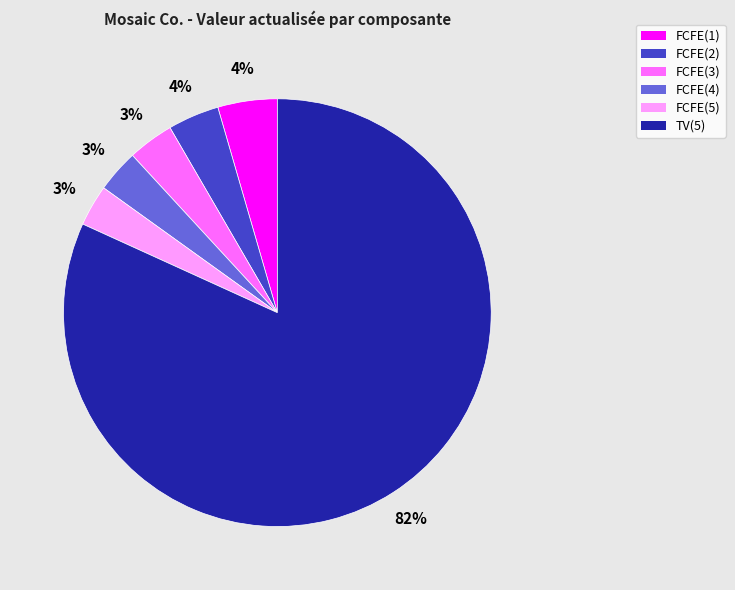

Which category has the biggest portion of the pie?

TV(5)